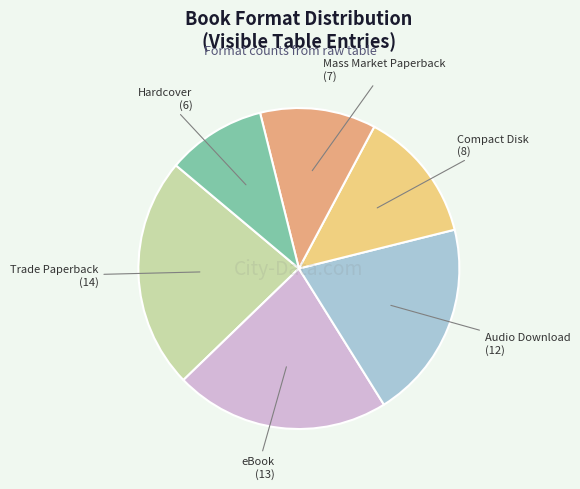

Does any single category account for the majority?

No